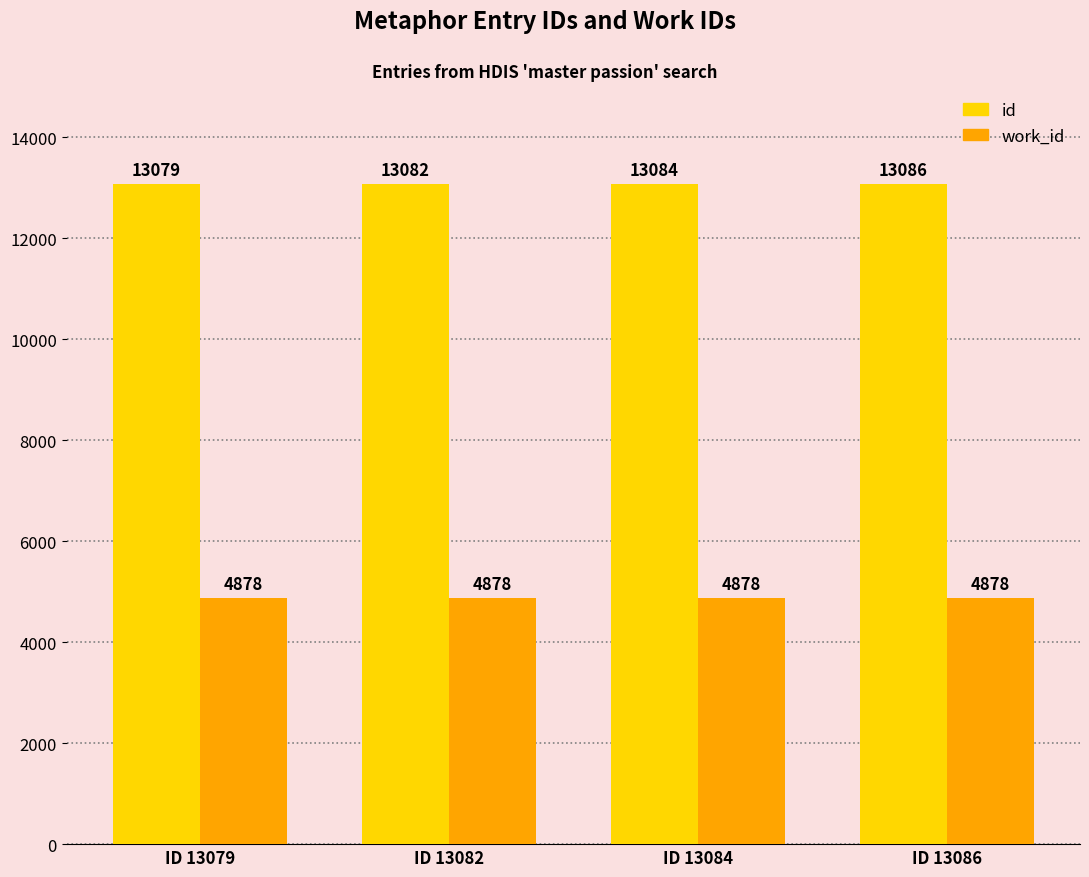

Does the chart contain any negative values?

No